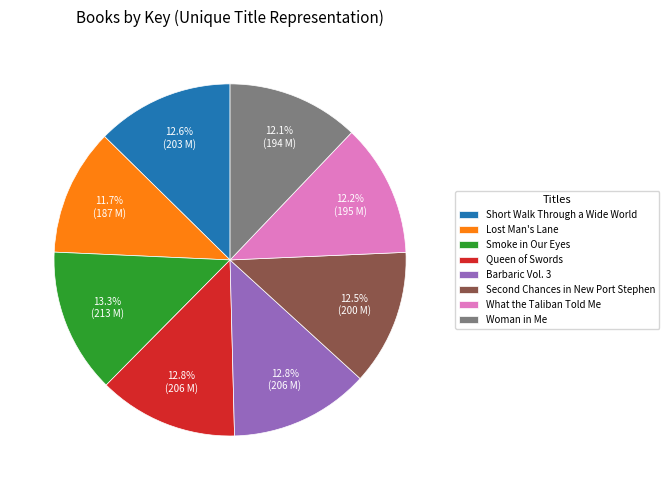

Does Woman in Me account for over 50% of the chart?

No